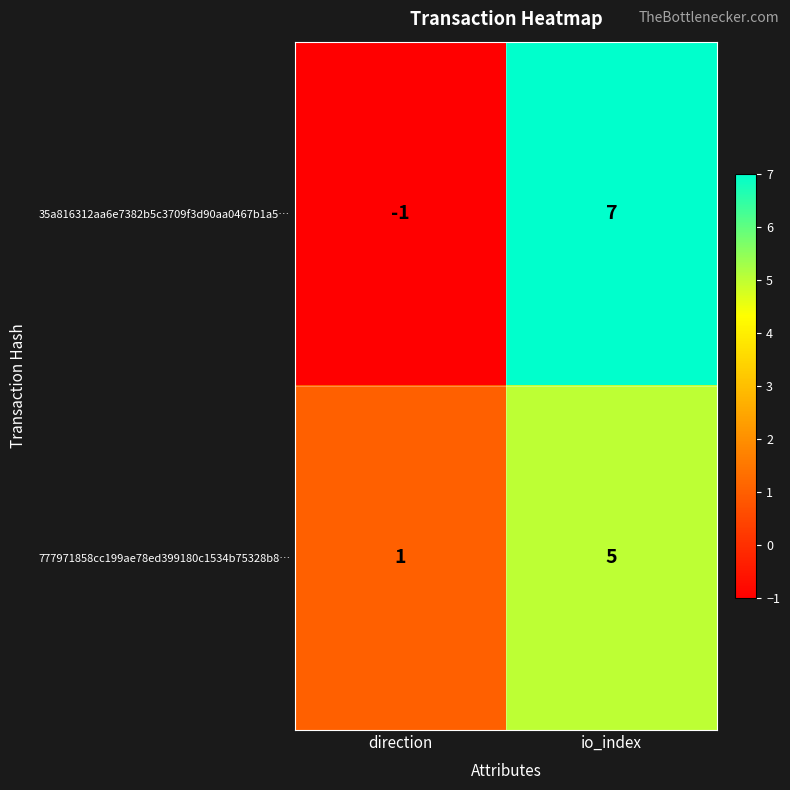

Which series has the widest spread of values?

35a816312aa6e7382b5c3709f3d90aa0467b1a5…